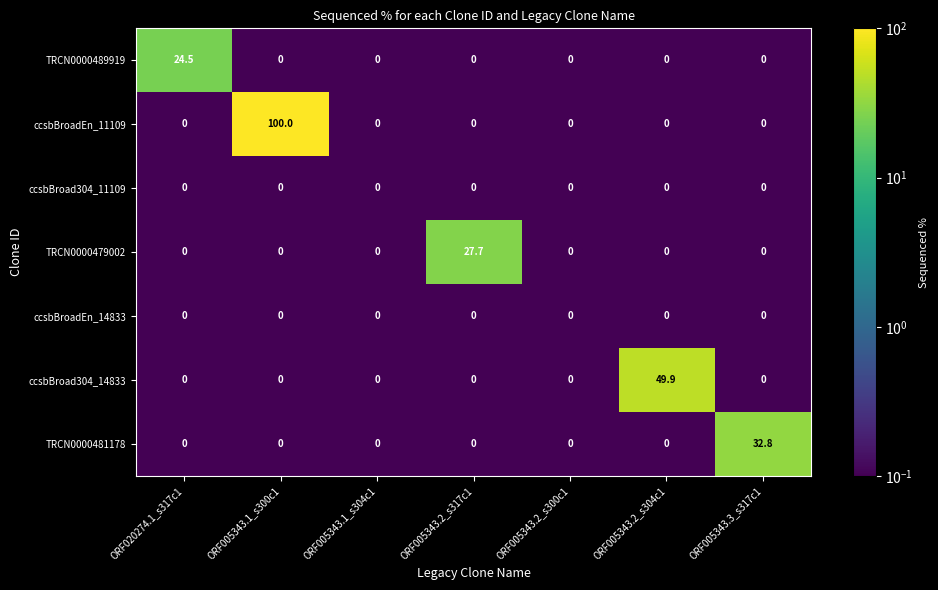

The value of TRCN0000479002 at ORF020274.1_s317c1 is 0.0. True or false?

True